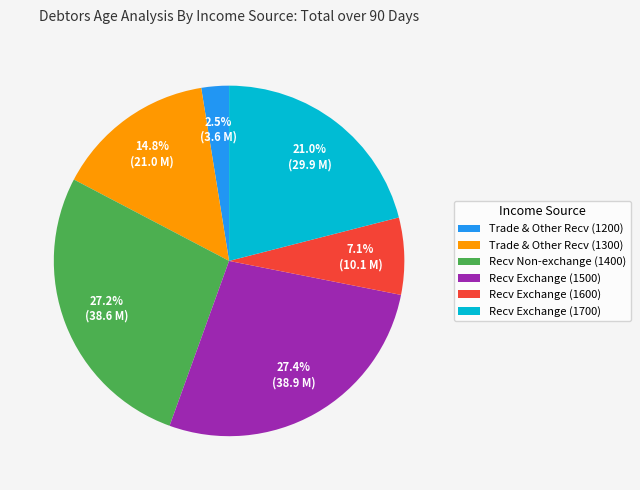

What is the smallest slice in the pie chart?

Trade & Other Recv (1200)